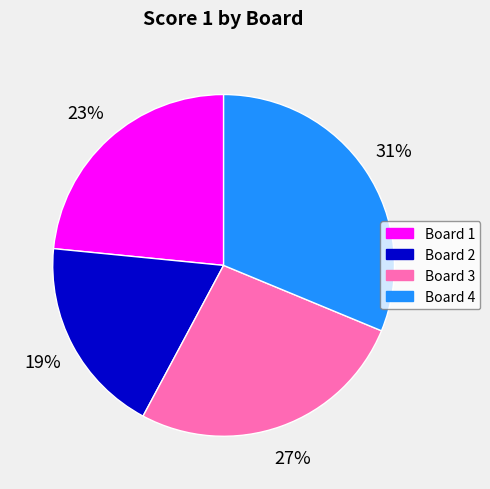

Which has a higher value, Board 3 or Board 2?

Board 3